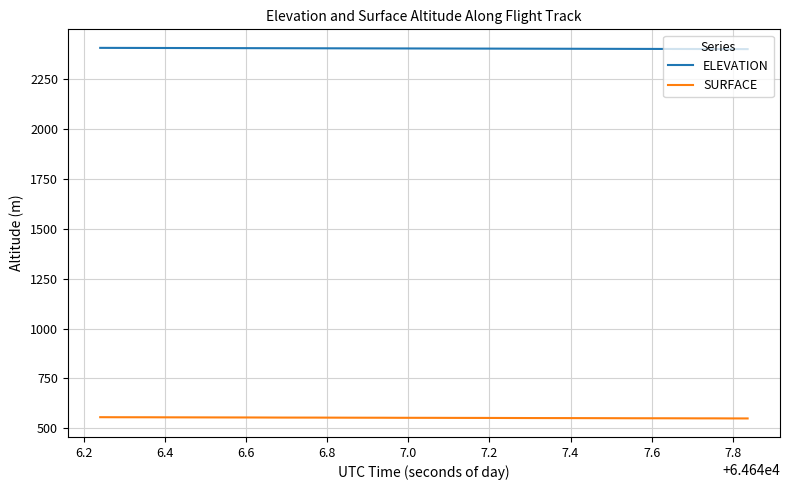

Rank the series by their maximum value, from lowest to highest.

SURFACE, ELEVATION